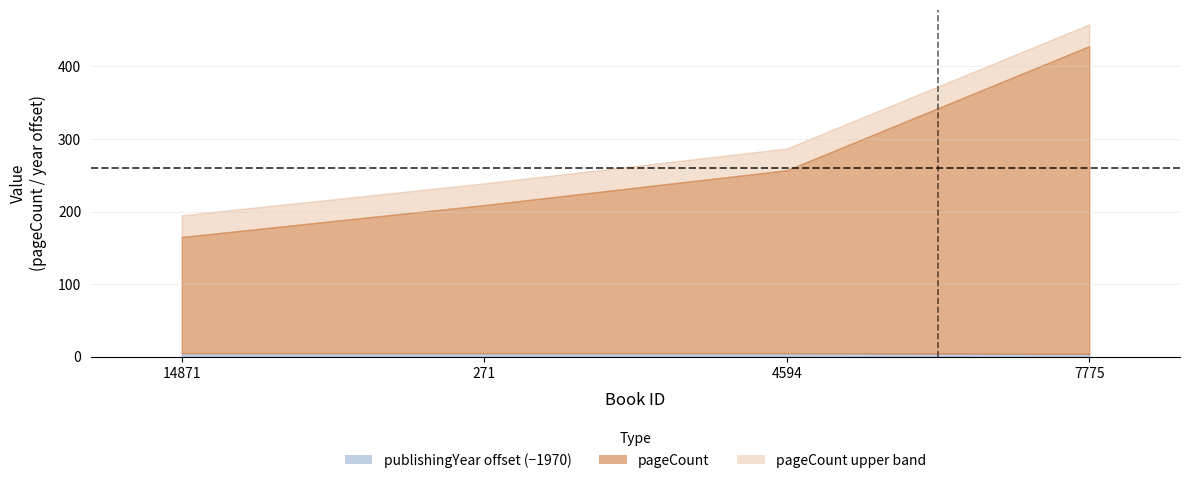

Where is publishingYear nearest to the value 4?

7775